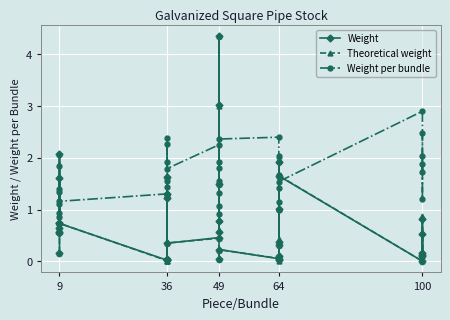

What is the average value of the Weight per bundle series?

1.6